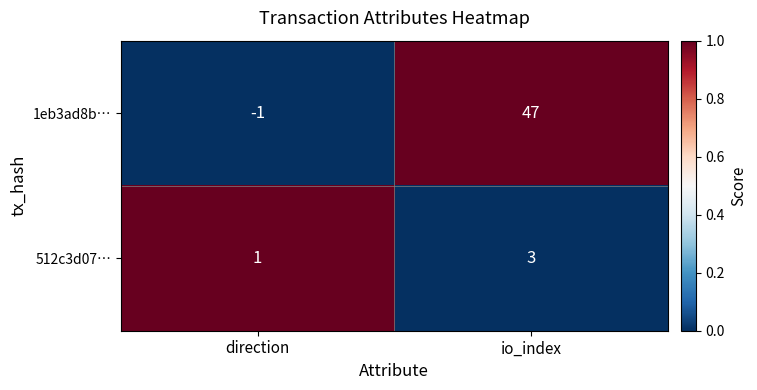

Which series has the largest range (max minus min)?

1eb3ad8b…